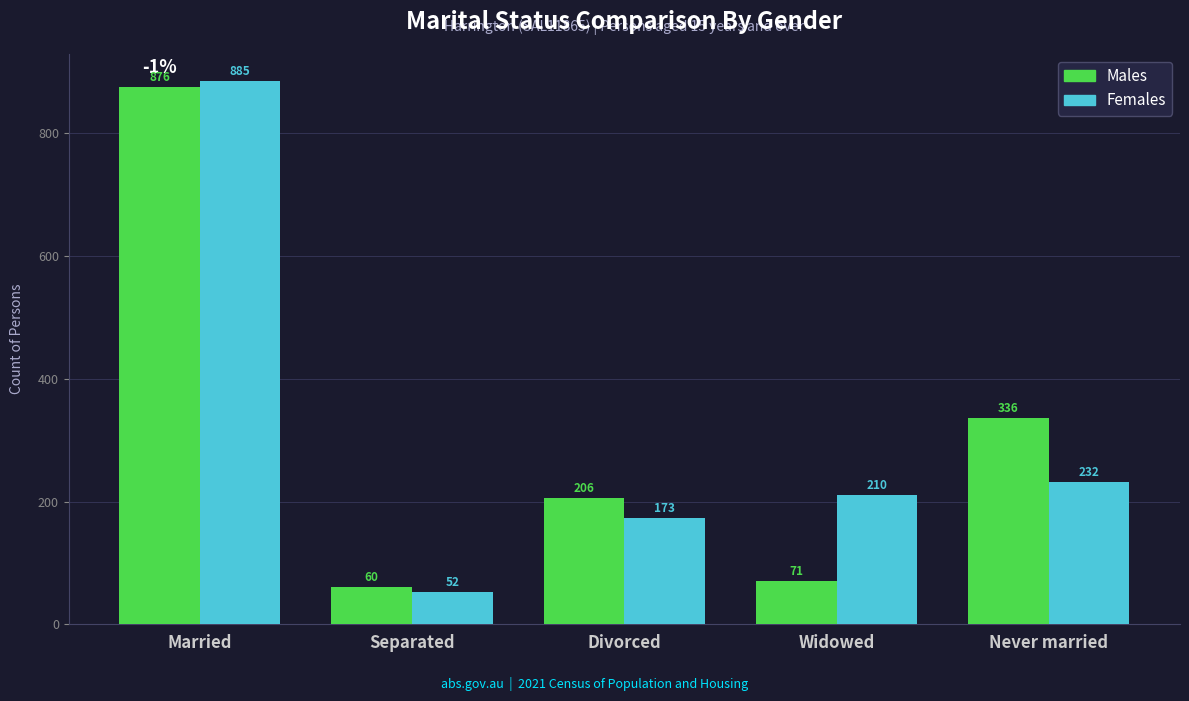

Which series has the widest spread of values?

Females